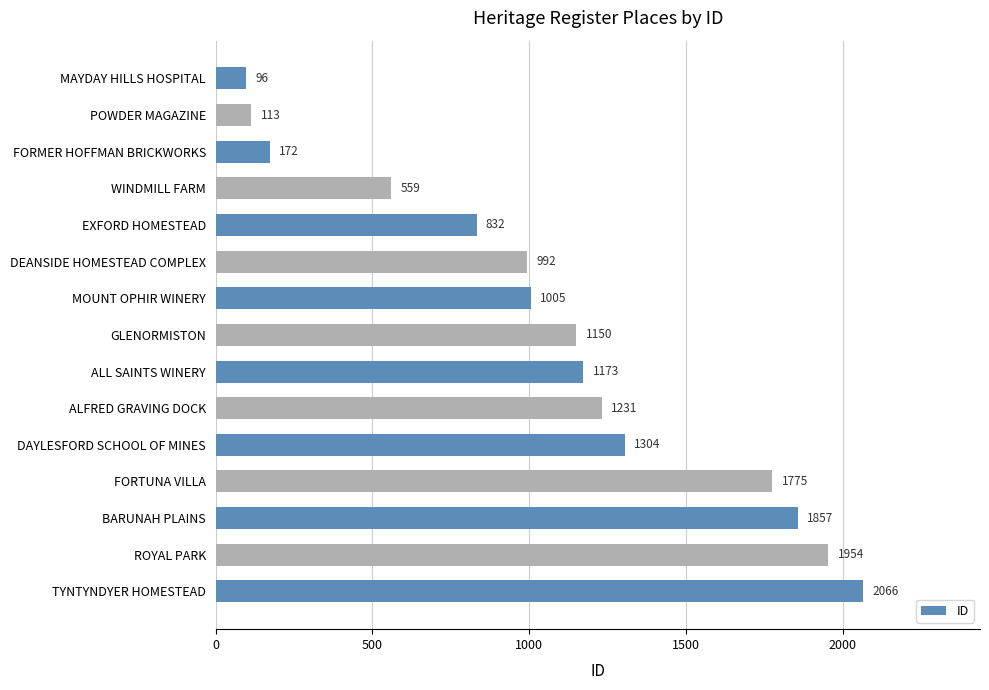

Rank the categories by value from lowest to highest.

MAYDAY HILLS HOSPITAL, POWDER MAGAZINE, FORMER HOFFMAN BRICKWORKS, WINDMILL FARM, EXFORD HOMESTEAD, DEANSIDE HOMESTEAD COMPLEX, MOUNT OPHIR WINERY, GLENORMISTON, ALL SAINTS WINERY, ALFRED GRAVING DOCK, DAYLESFORD SCHOOL OF MINES, FORTUNA VILLA, BARUNAH PLAINS, ROYAL PARK, TYNTYNDYER HOMESTEAD